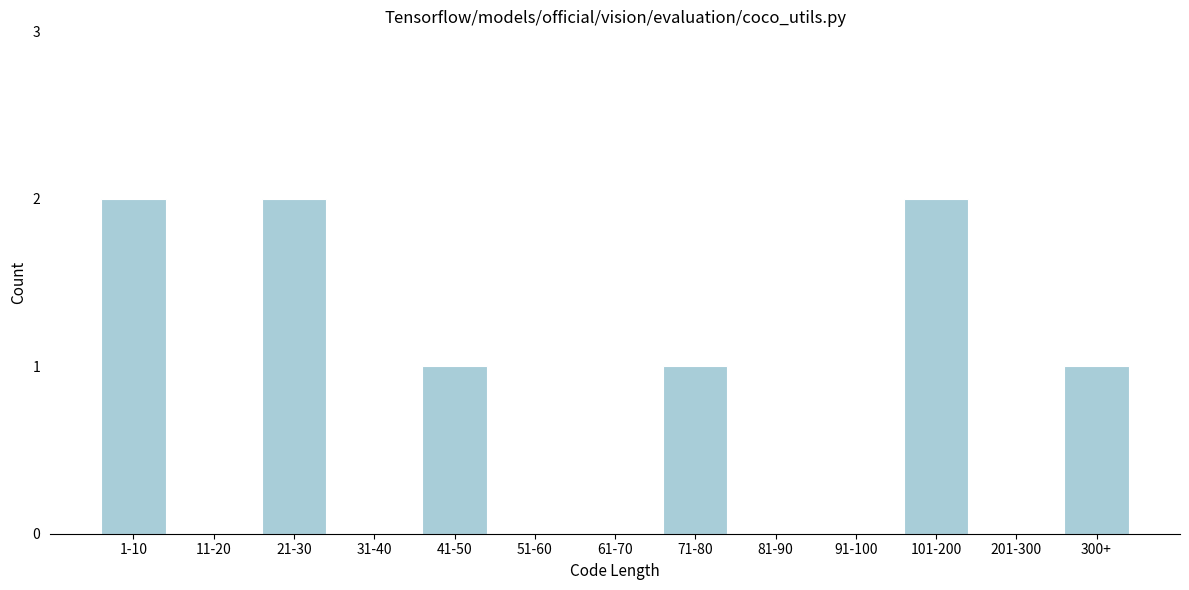

Reading right to left, transcribe all the data shown in this chart.

300+=1	201-300=0	101-200=2	91-100=0	81-90=0	71-80=1	61-70=0	51-60=0	41-50=1	31-40=0	21-30=2	11-20=0	1-10=2